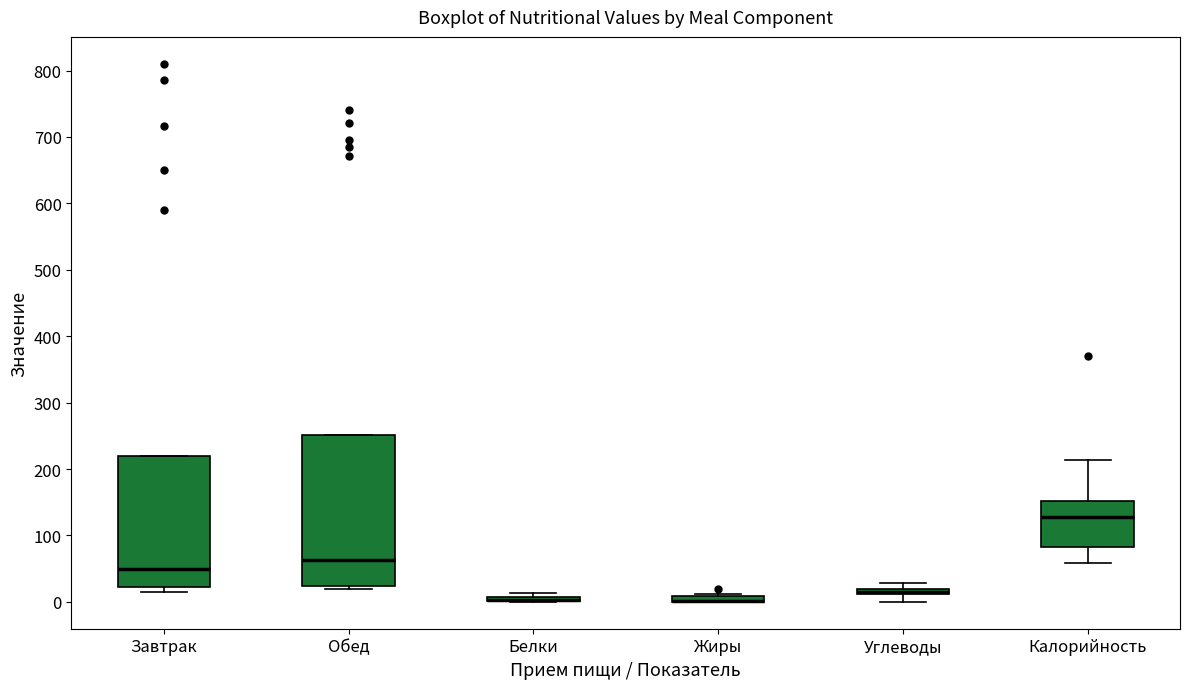

Which box is the tallest, from its lower edge to its upper edge?

Обед